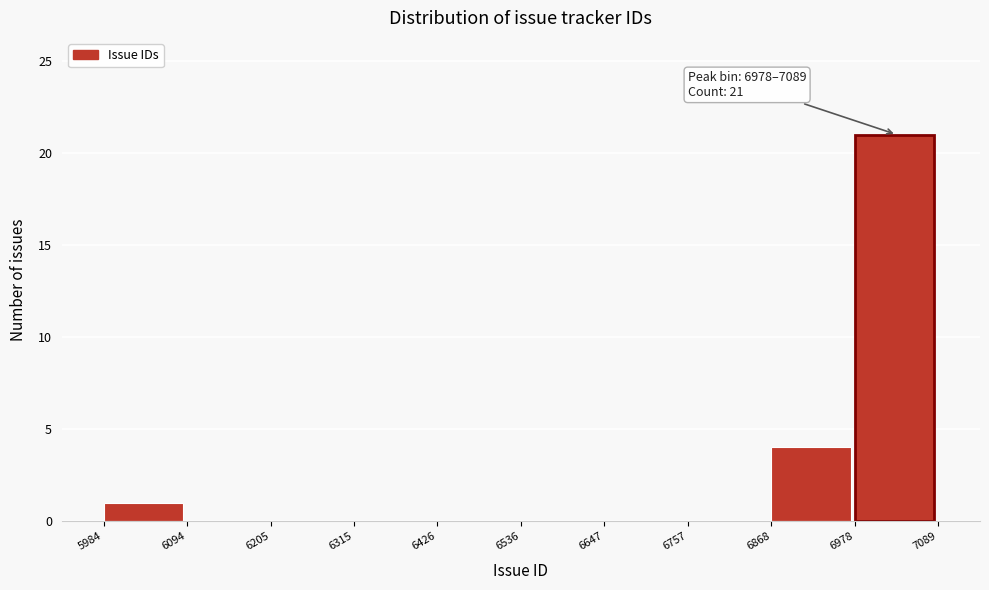

Which range on the x-axis has the tallest bar?

6978 to 7089